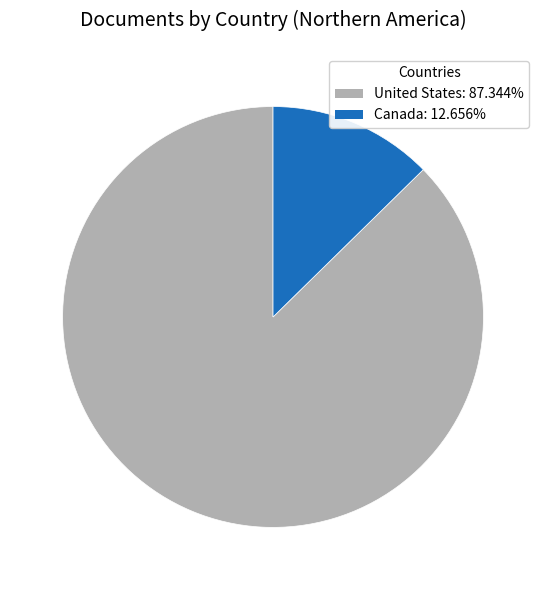

Count the number of slices in the pie.

2